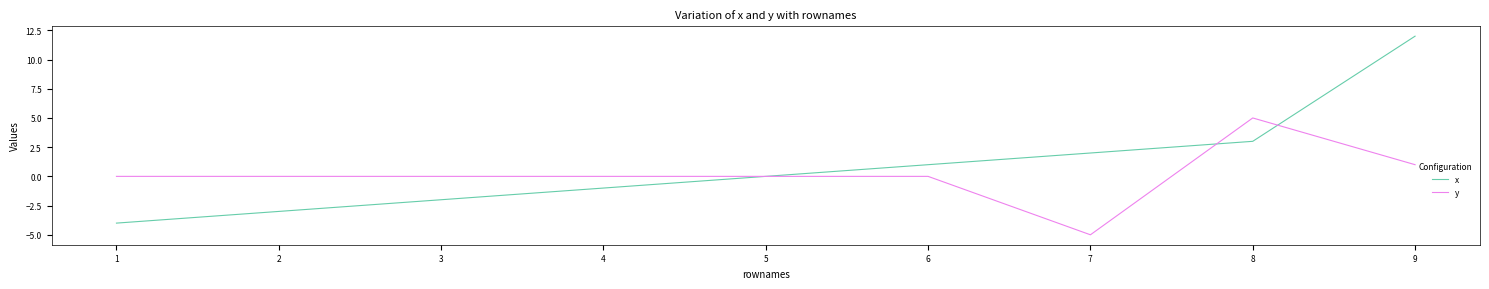

True or false: y and x cross at least once.

True